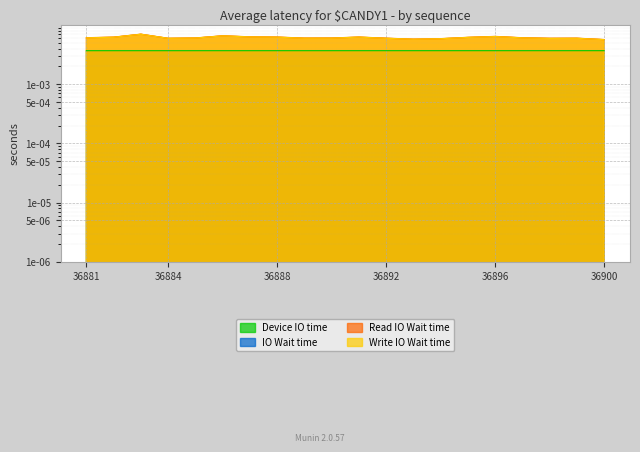

How many interior local peaks does the Read IO Wait time series have?

5